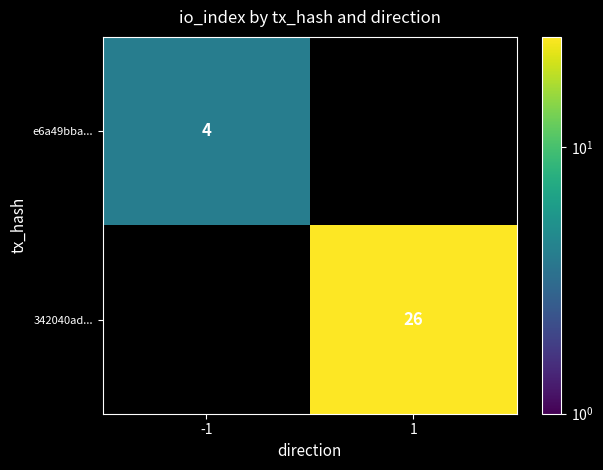

How many data points does each series have?

2